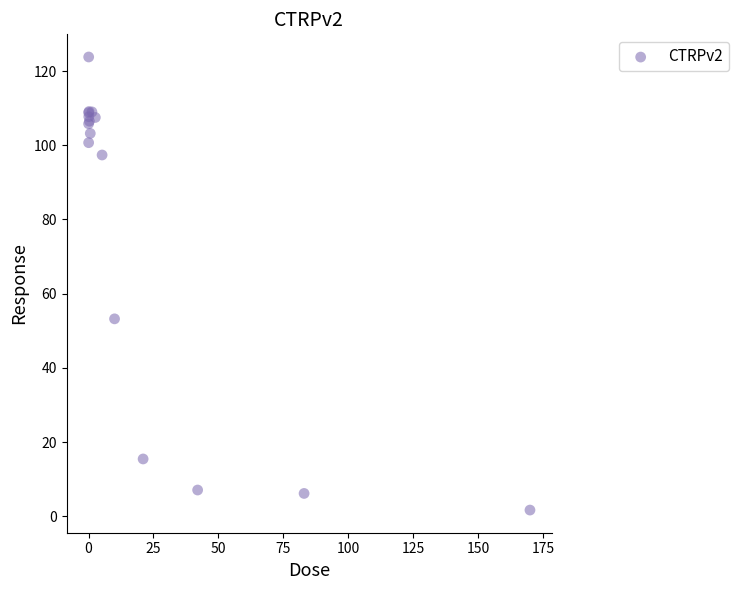

What Y value in the scatter plot is closest to 62?

53.2